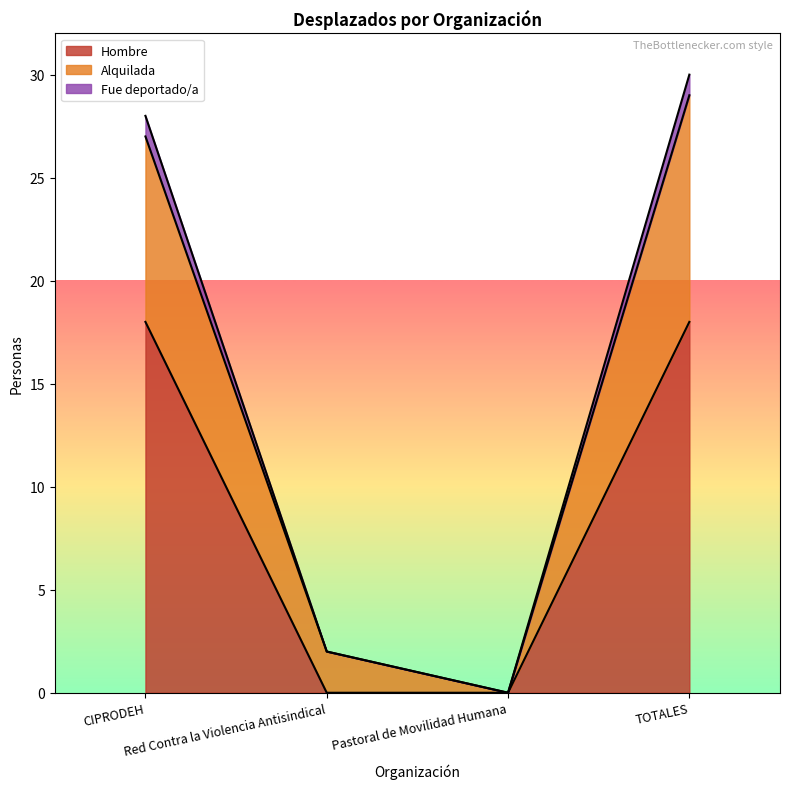

Reading right to left, list all the values displayed in this chart.

Hombre: 18	0	0	18
Alquilada: 29	0	2	27
Fue deportado/a: 30	0	2	28